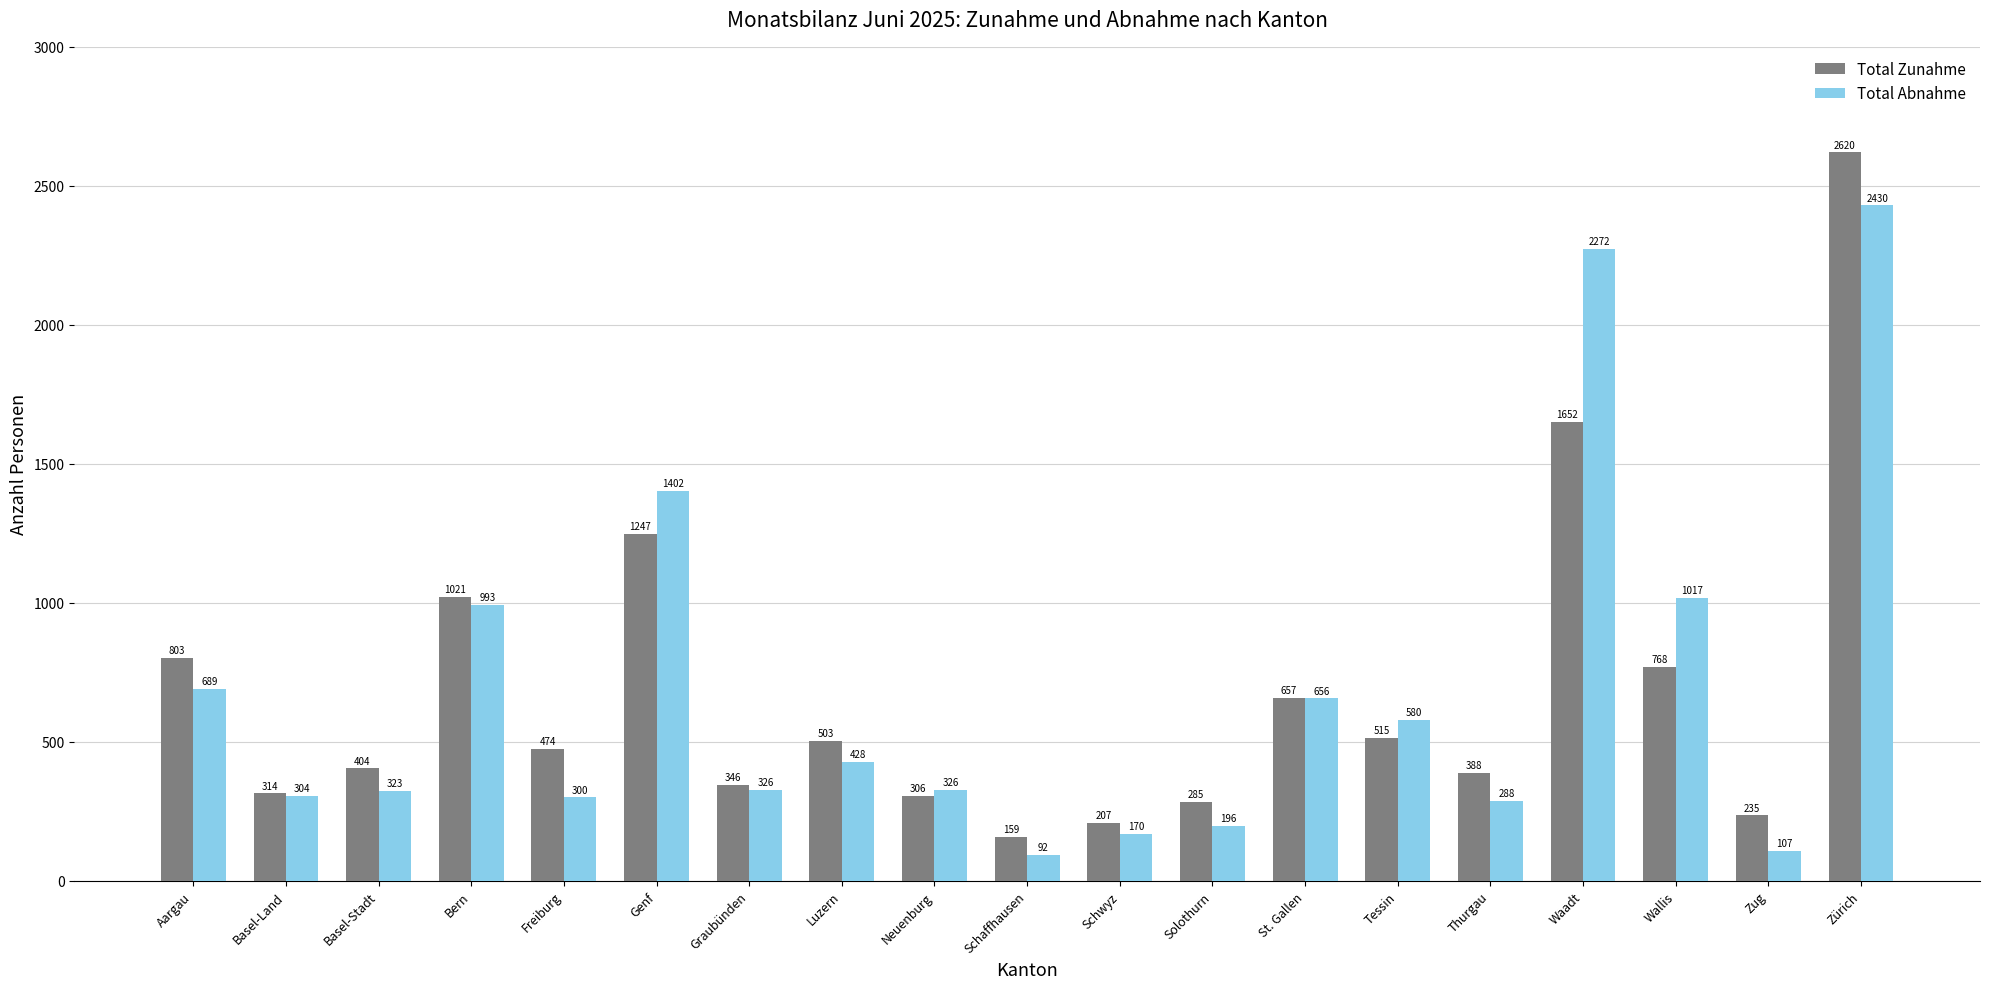

What is the sum of all Total Zunahme values?

12904